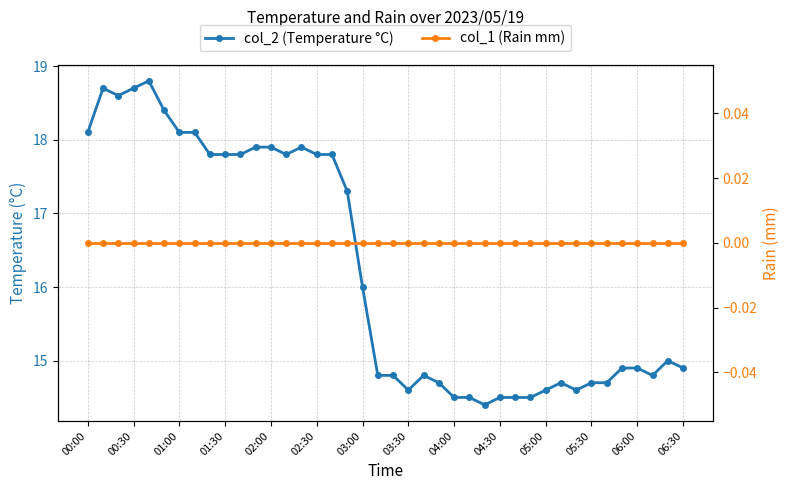

At 16, list the series in order from largest to smallest.

col_2 (Temperature °C), col_1 (Rain mm)